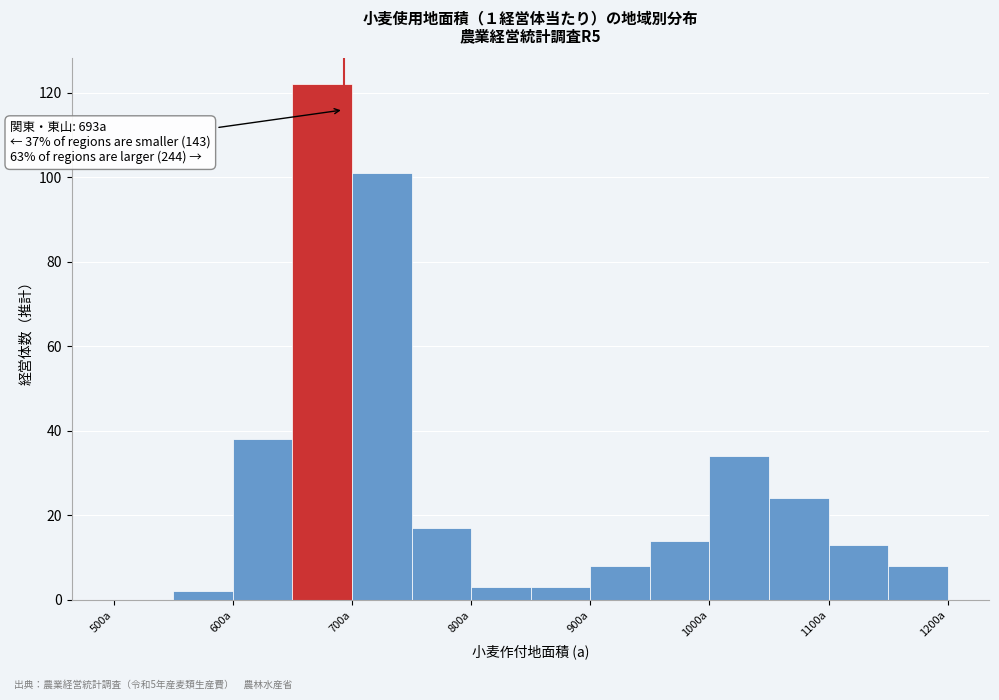

Which range on the x-axis has the tallest bar?

650 to 700